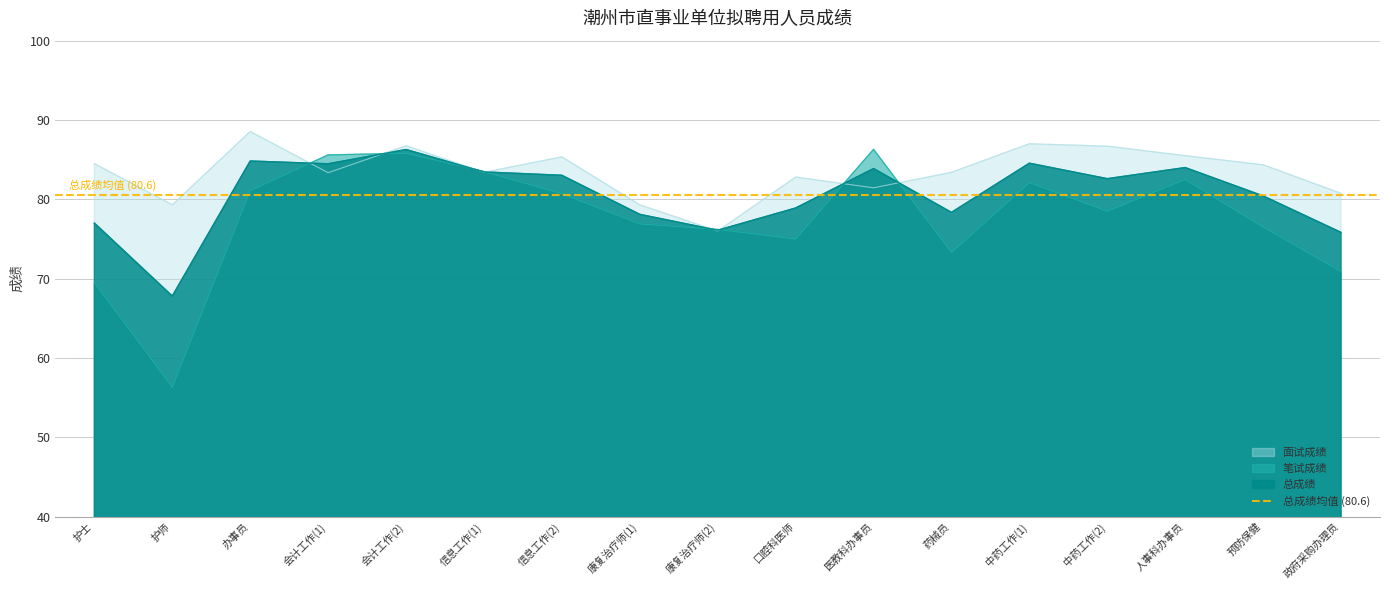

True or false: 总成绩 has more than 2 interior local peaks.

True